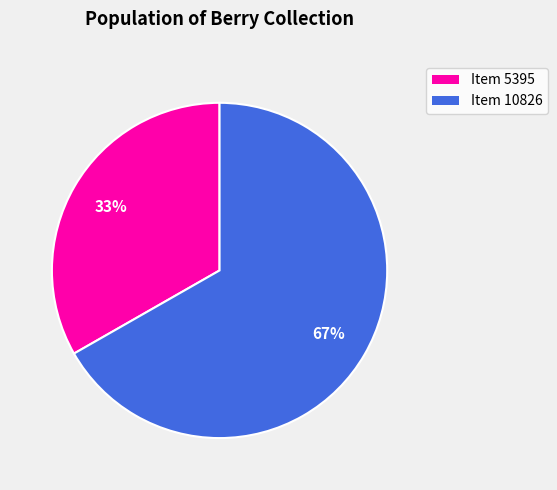

What percentage is the Item 10826 slice, to the nearest percent?

67%